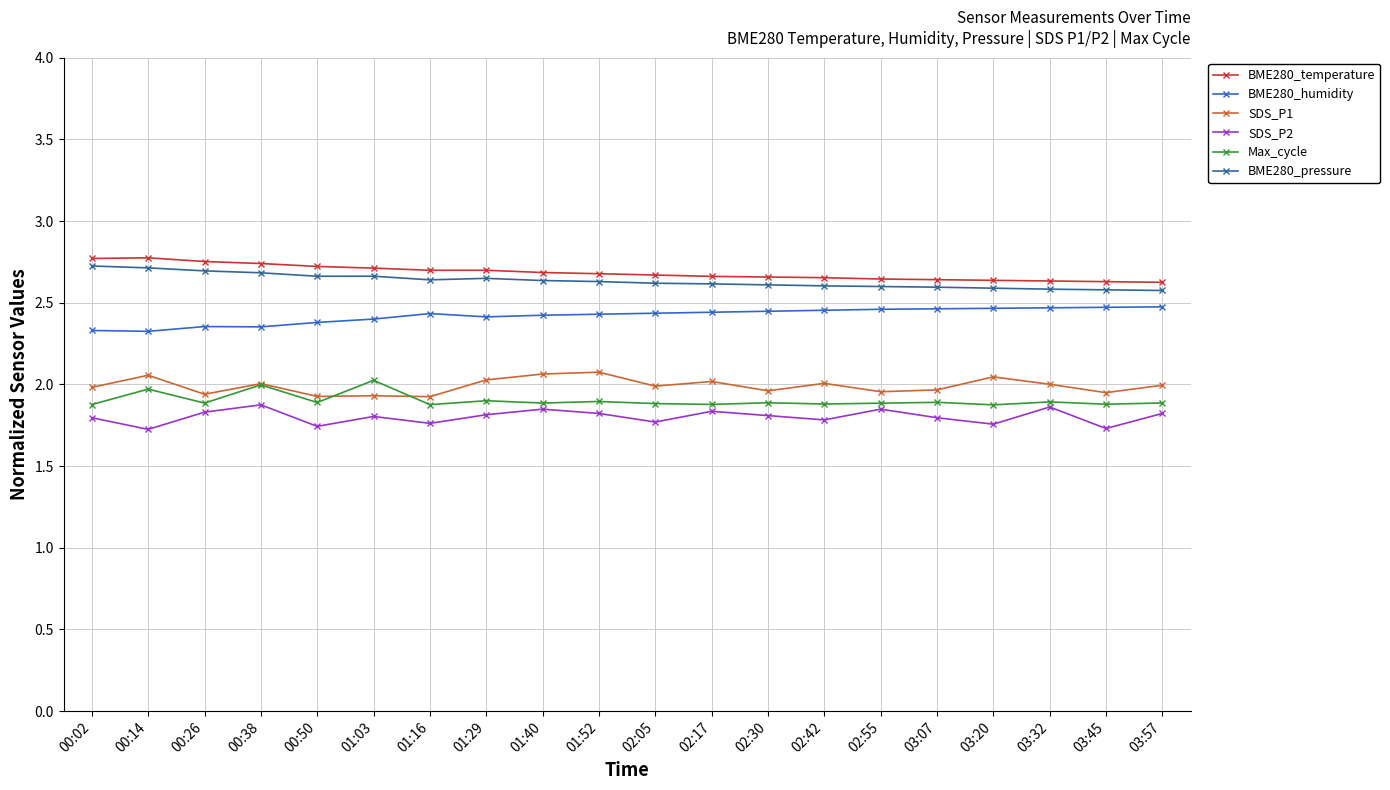

True or false: SDS_P2 and BME280_humidity cross at least once.

False